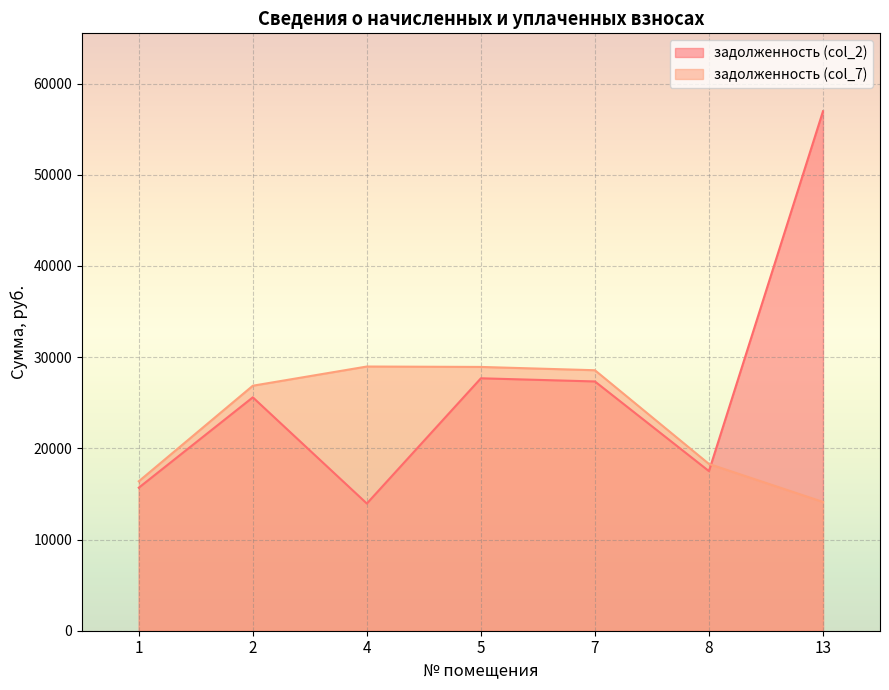

Does the chart display data point markers on the line(s)?

No